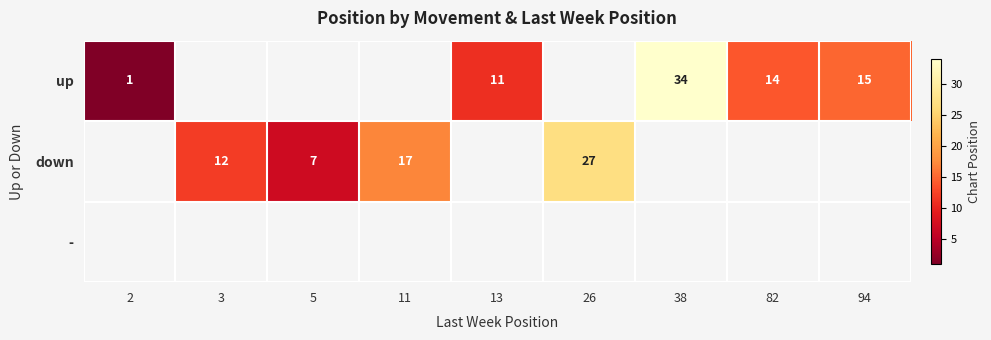

At which category does the chart reach its minimum across all series?

2